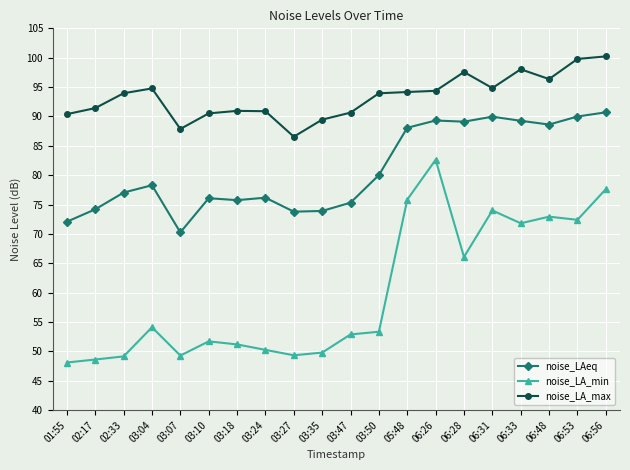

What is the sum of the noise_LA_max values at 06:28 and 03:04?

192.3